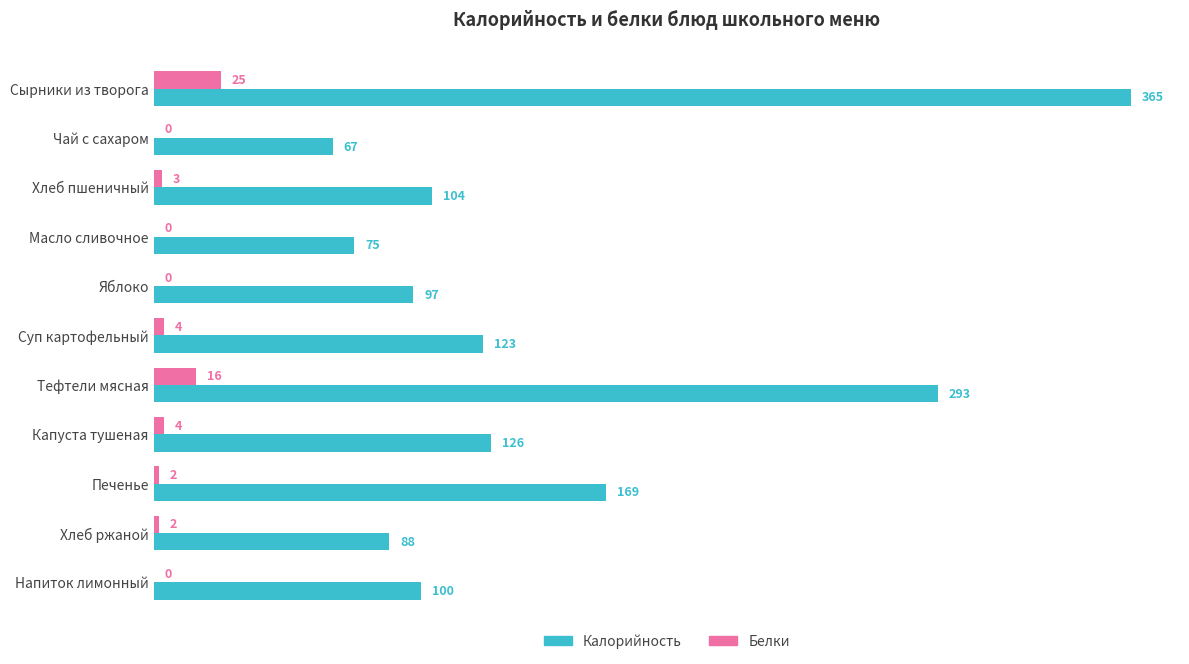

Which series has the largest range (max minus min)?

Калорийность